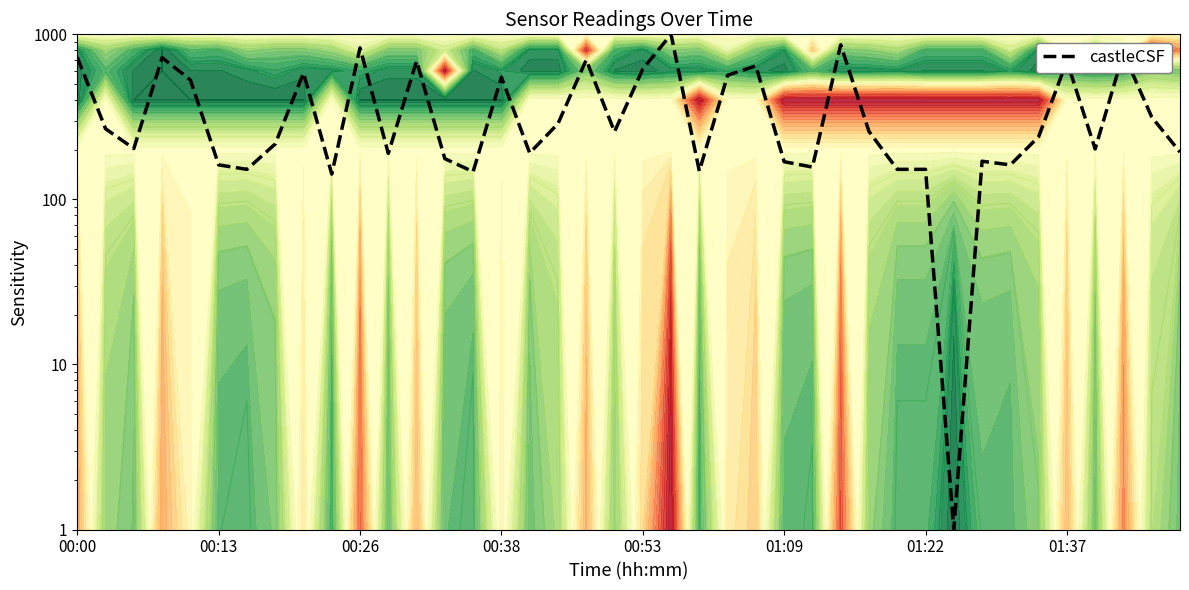

How many lines are shown in the chart?

1